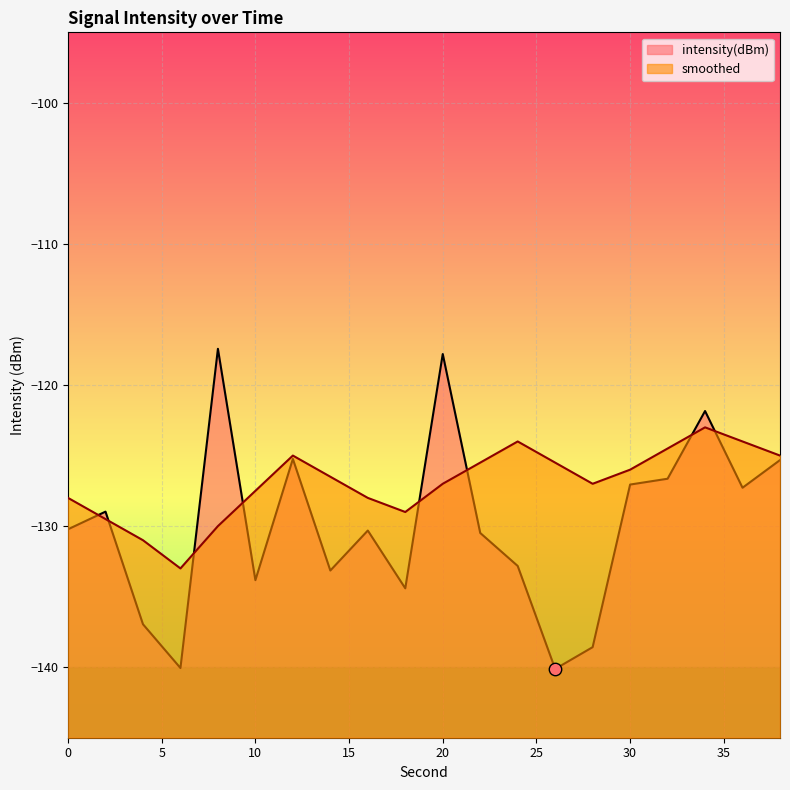

At how many categories does at least one series exceed -132?

19